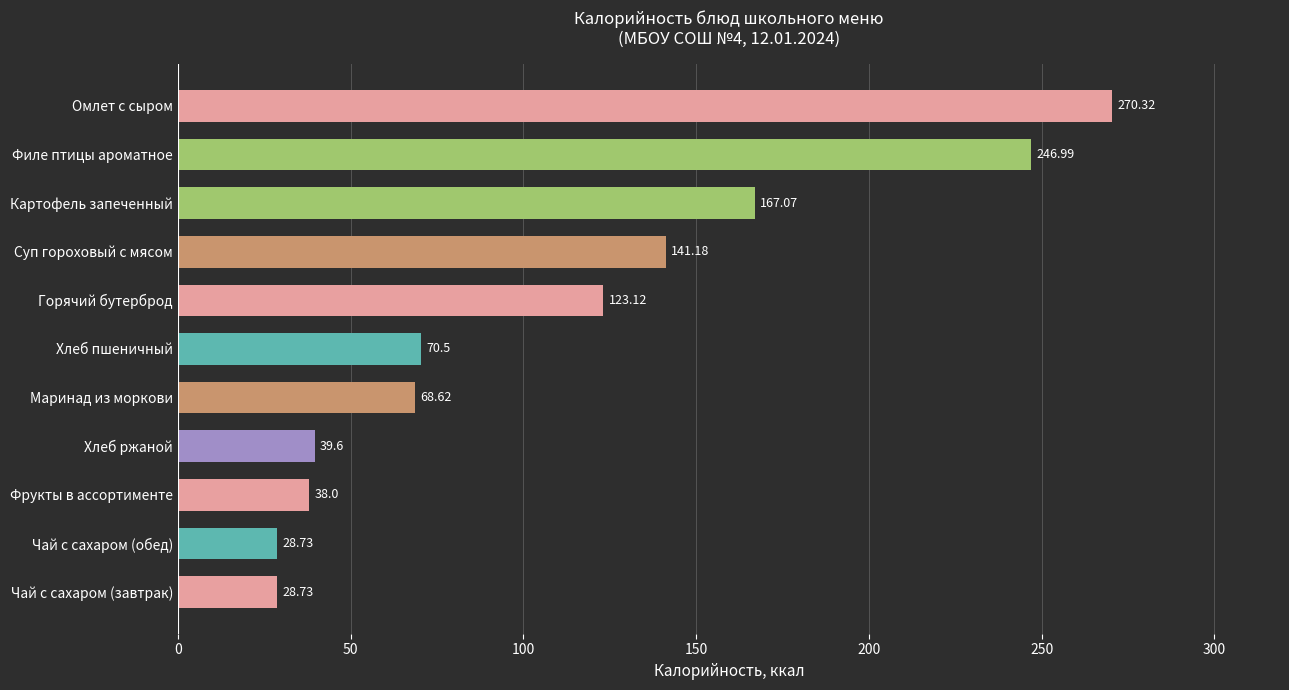

What is the average value?

111.2